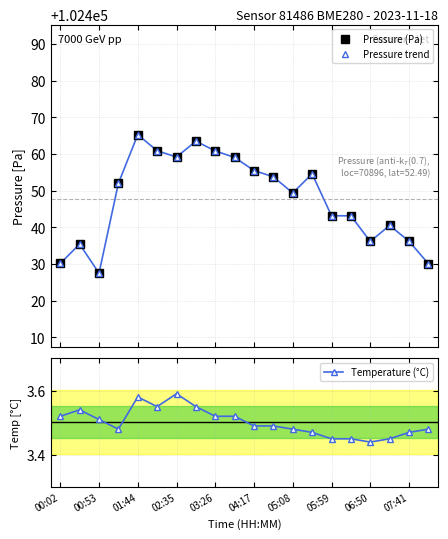

How many categories are shown in the chart?

20